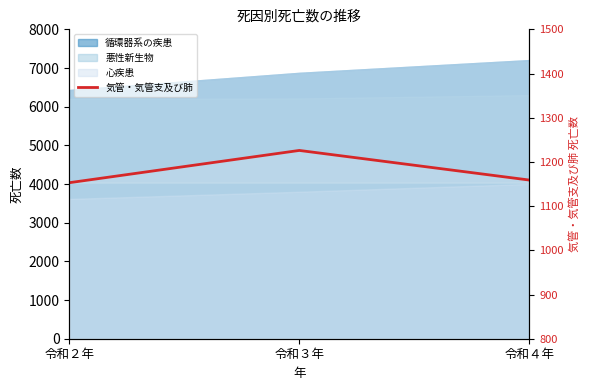

Rank the categories by value from highest to lowest.

令和３年, 令和４年, 令和２年